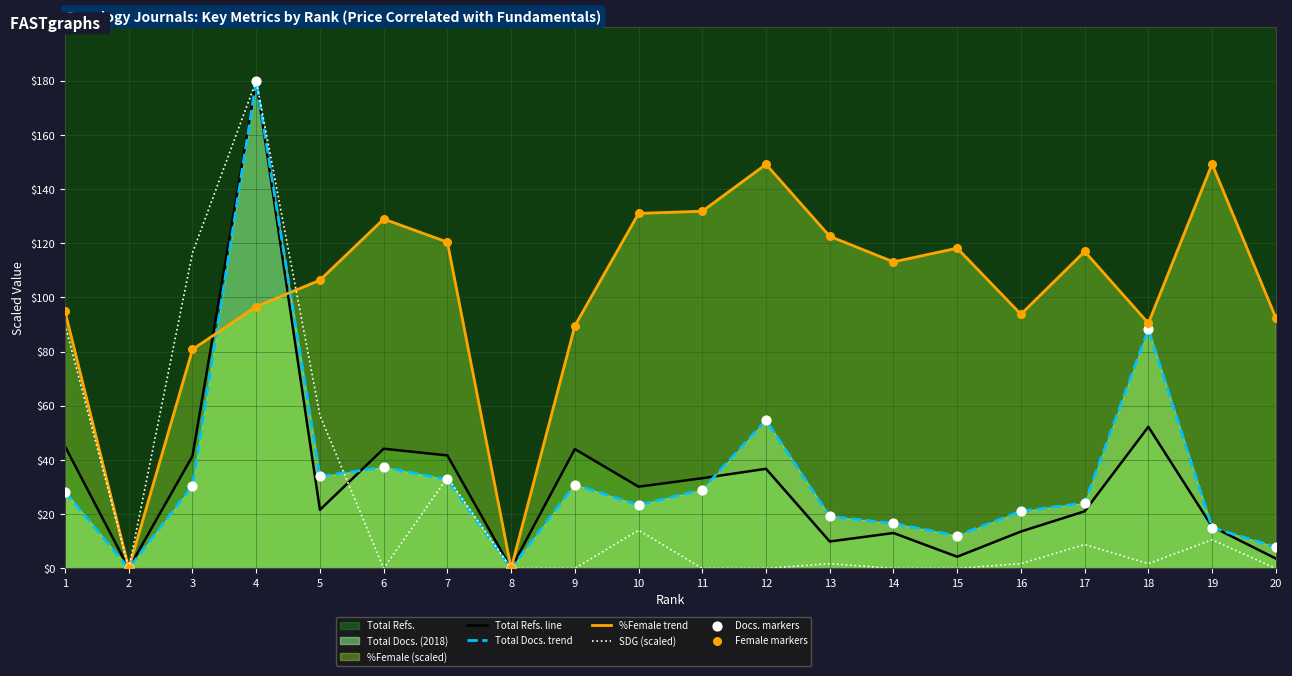

Which series contains the highest Y value?

Total Refs. line